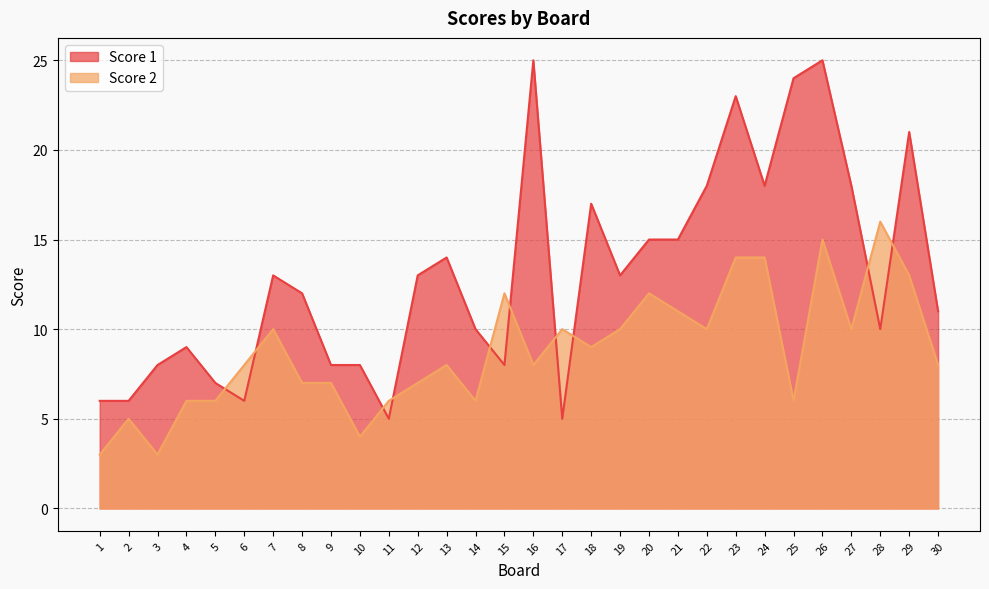

Where is the first local maximum for Score 2?

2